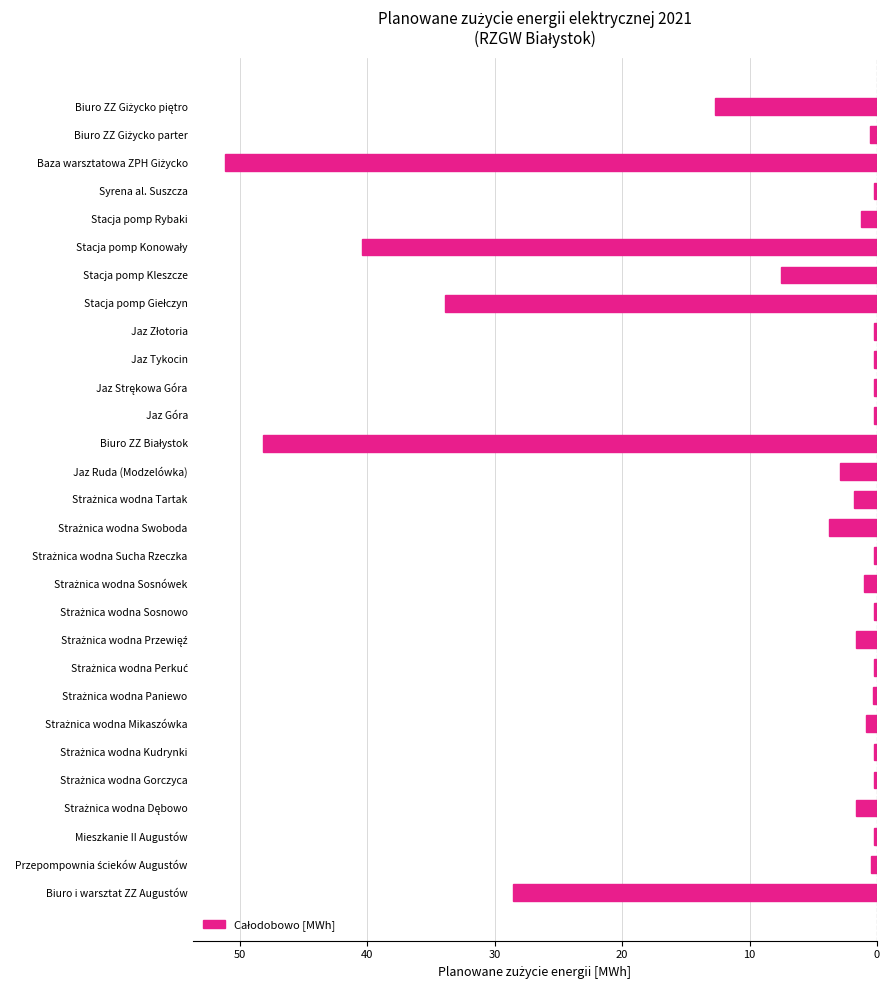

Does the chart contain any negative values?

Yes